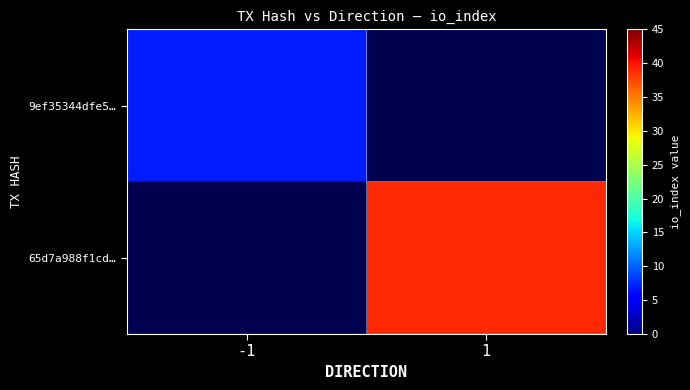

At how many categories does at least one series exceed 11?

1